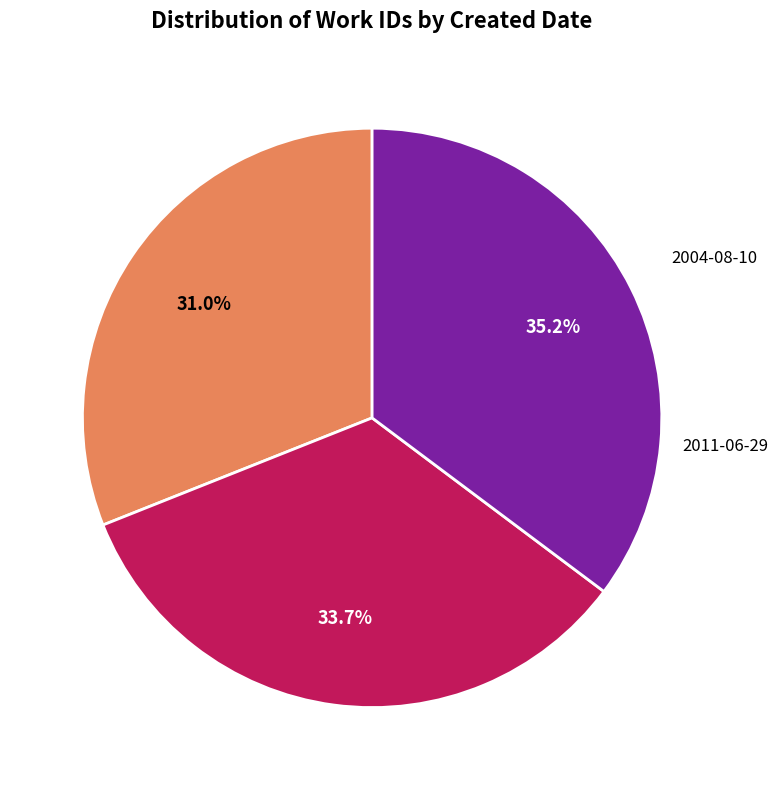

Is there a majority slice in this chart?

No